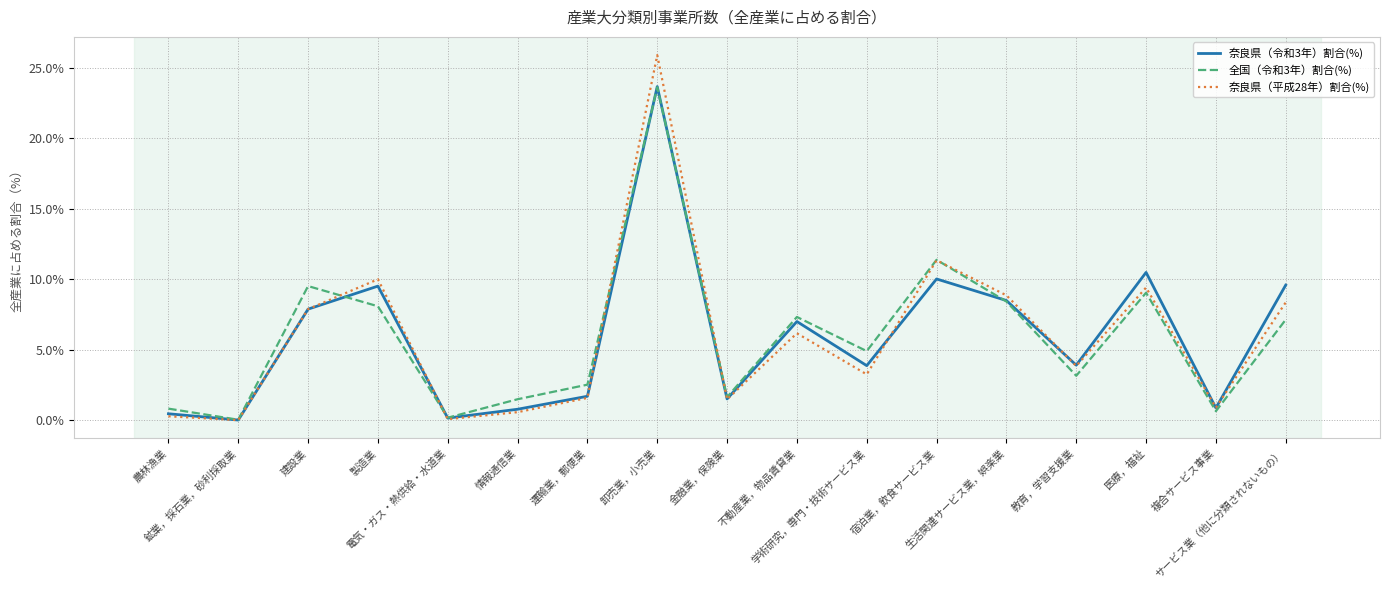

What is the total value across all series at 製造業?

27.6